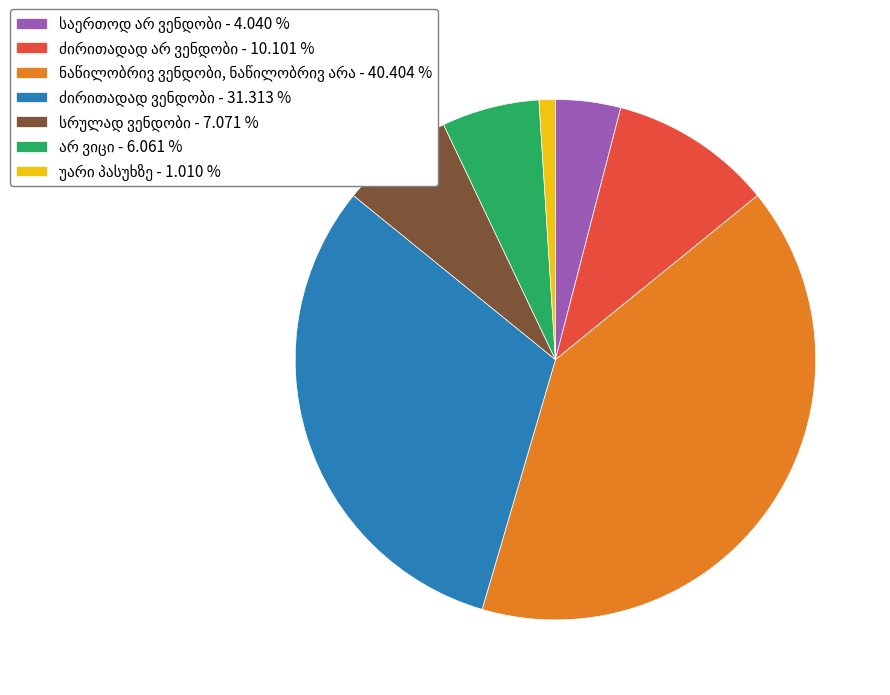

Does any single category account for the majority?

No